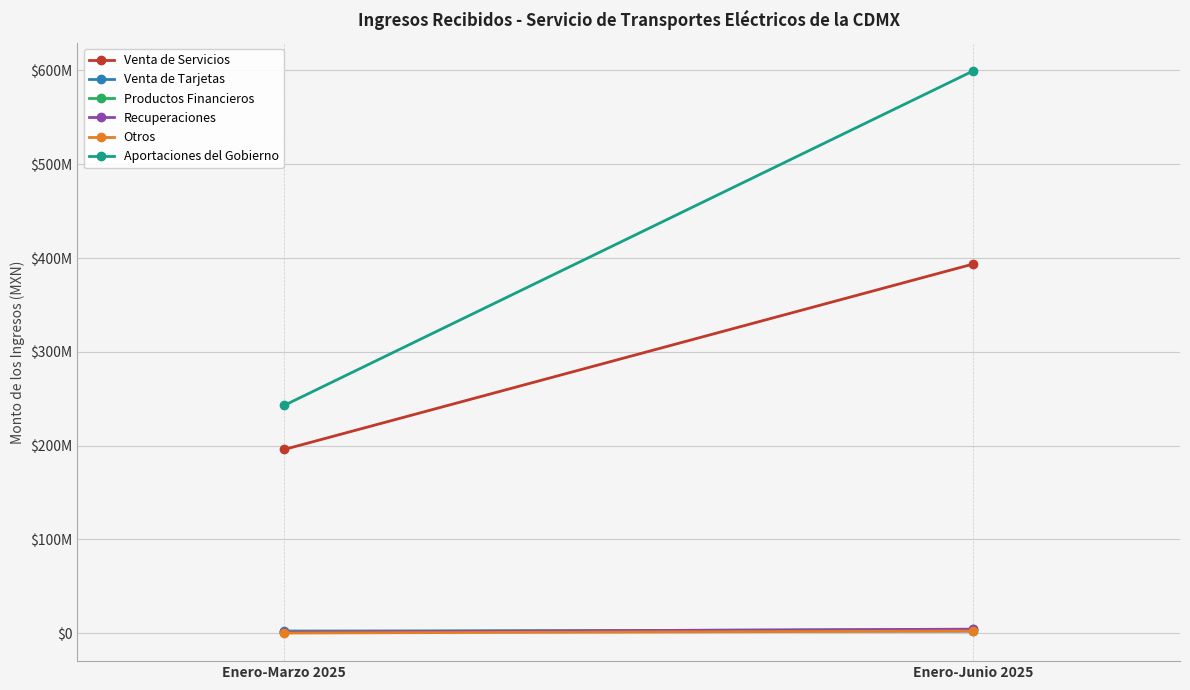

Is it true that Otros equals 140627.3 at Enero-Marzo 2025?

True